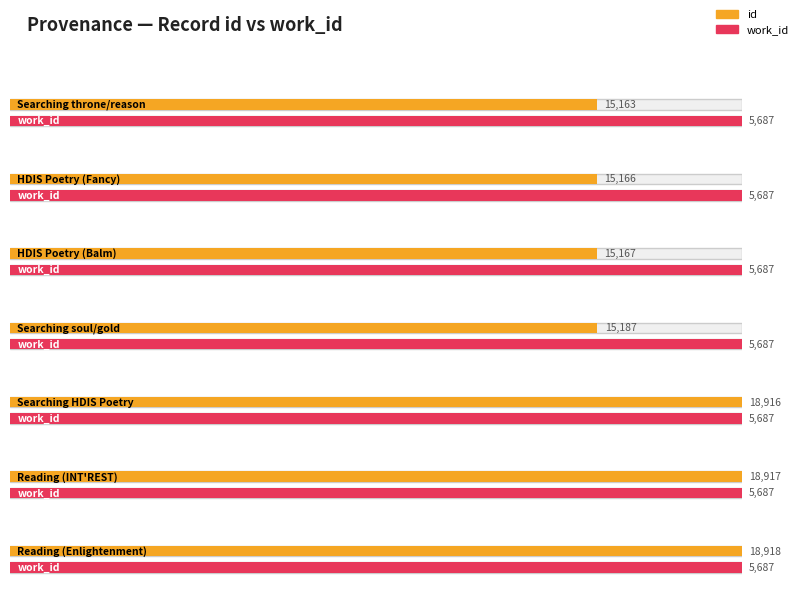

True or false: work_id has a value of 2599 at Reading (INT'REST).

False